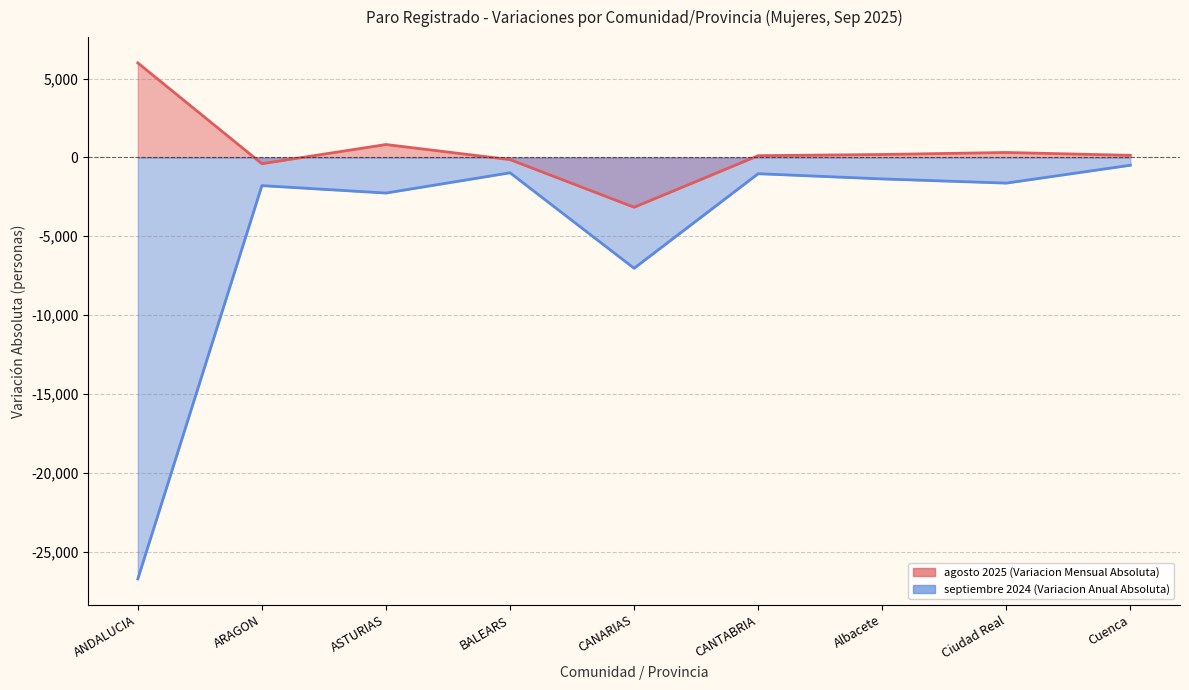

Rank the series by their maximum value, from highest to lowest.

agosto 2025 (Variacion Mensual Absoluta), septiembre 2024 (Variacion Anual Absoluta)